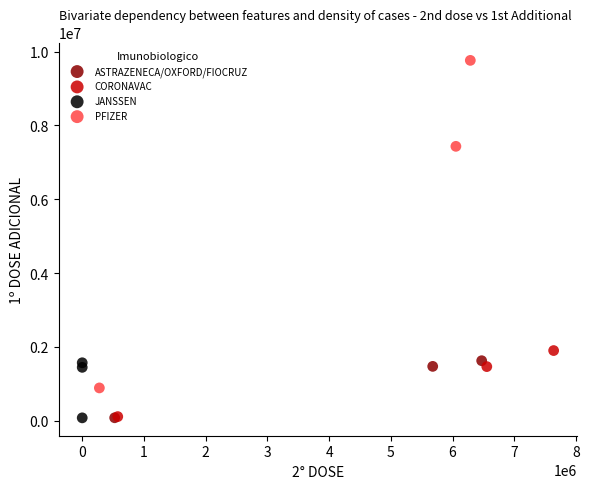

Which series has the widest spread of Y values?

PFIZER